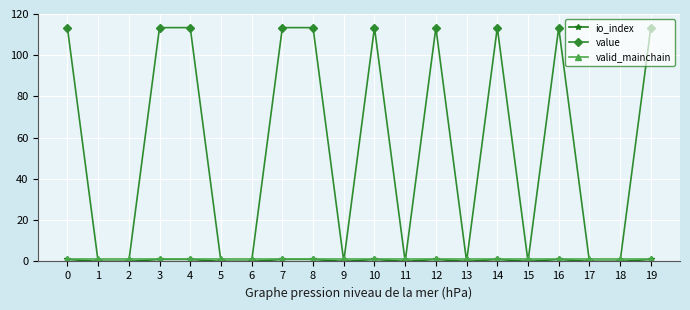

Is it true that value equals 113.4 at 0?

True